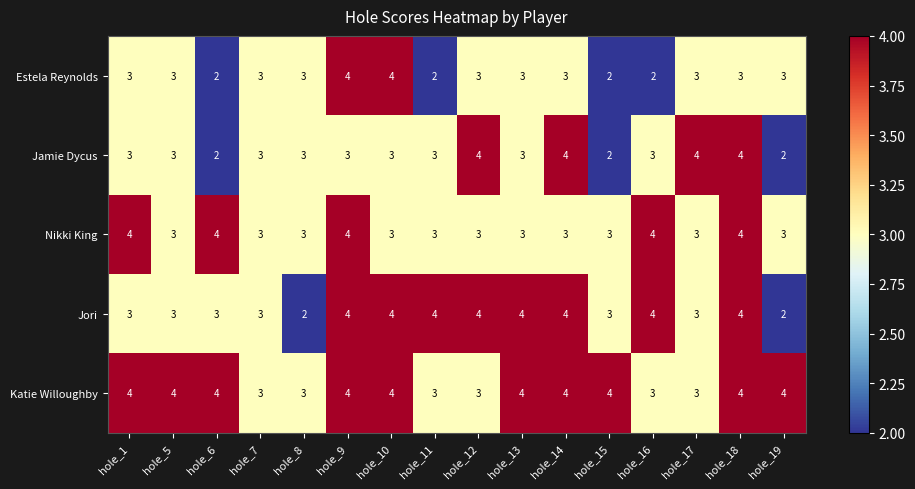

What is the approximate value of Estela Reynolds at hole_9?

4